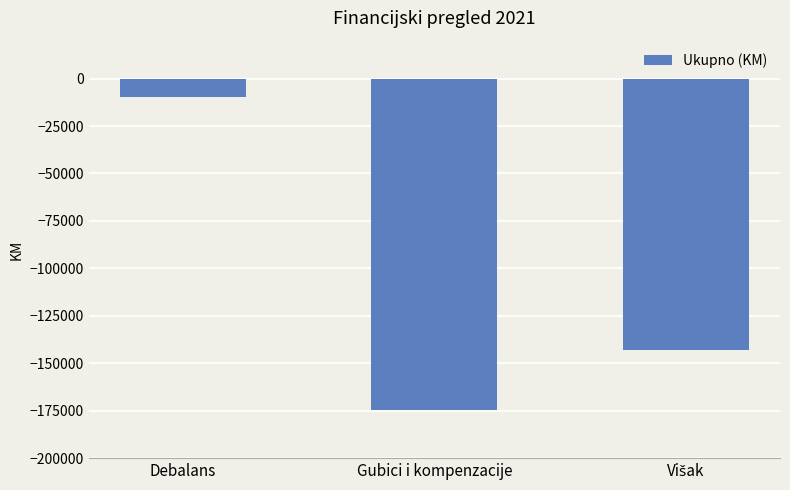

What is the label of the 1st bar from the left?

Debalans